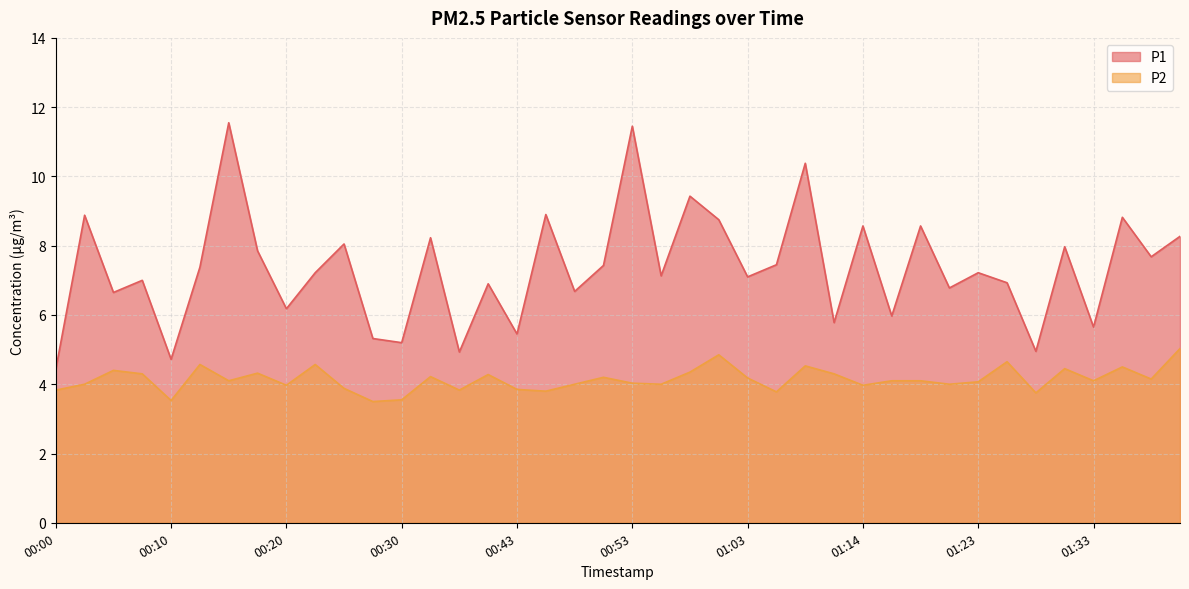

What is the sum of all P1 values?

293.8